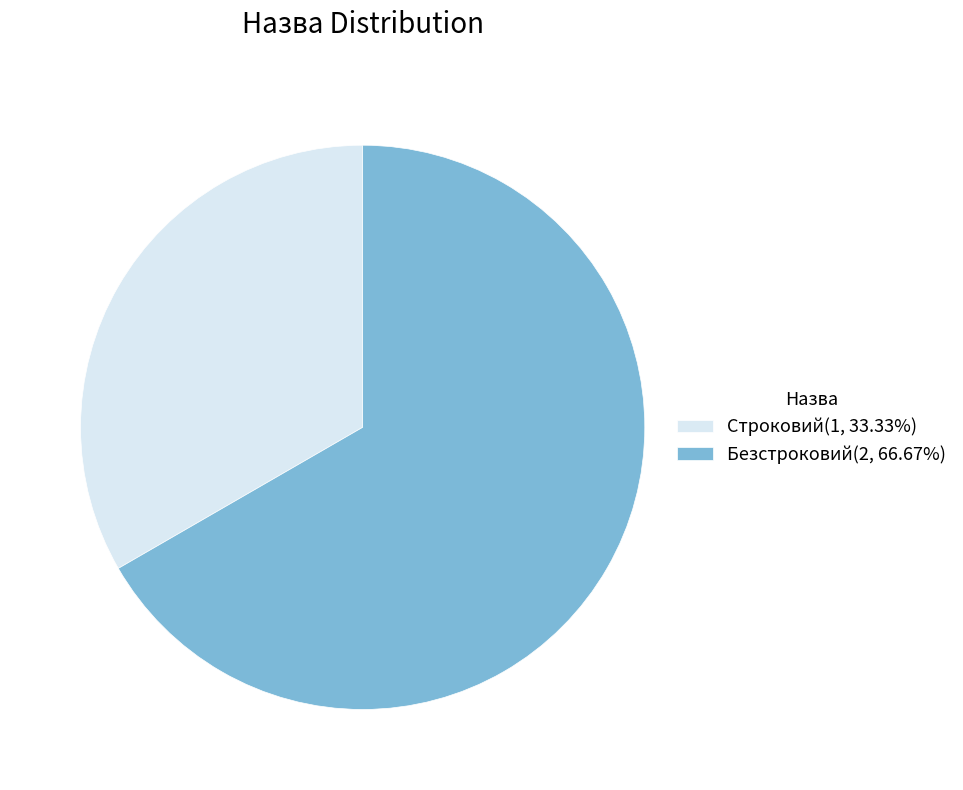

Is there a majority slice in this chart?

Yes